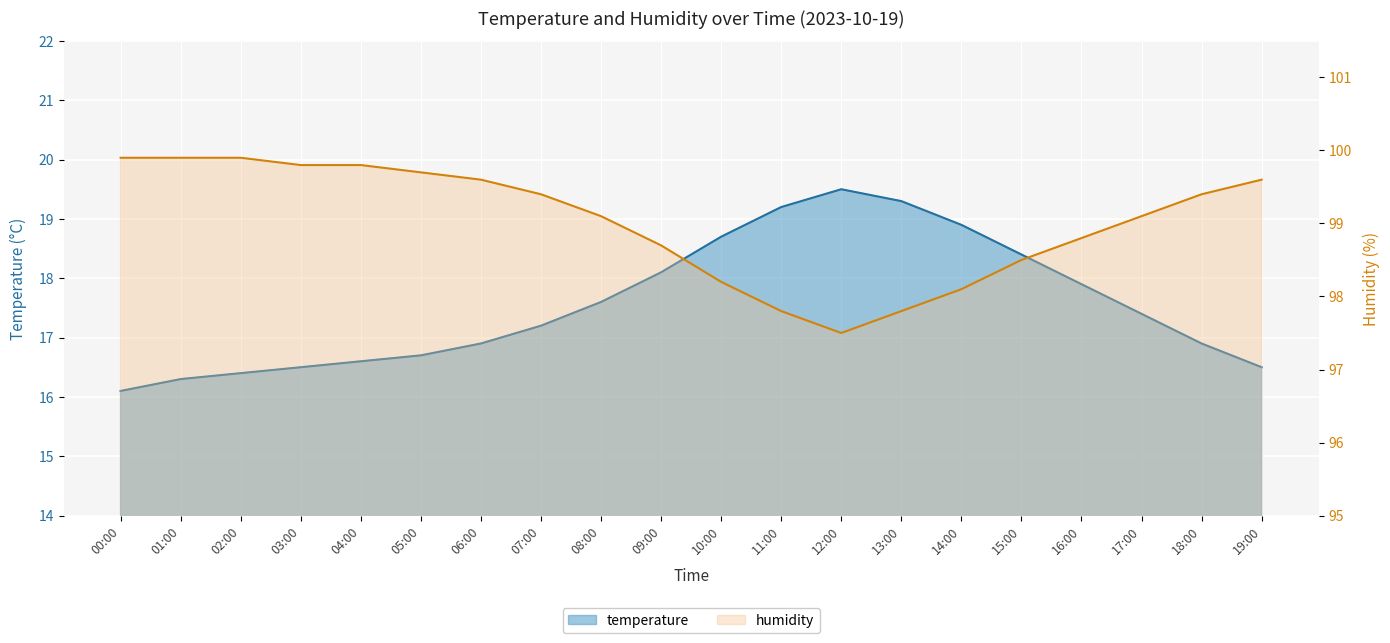

What is the total value across all series at 11:00?

117.0